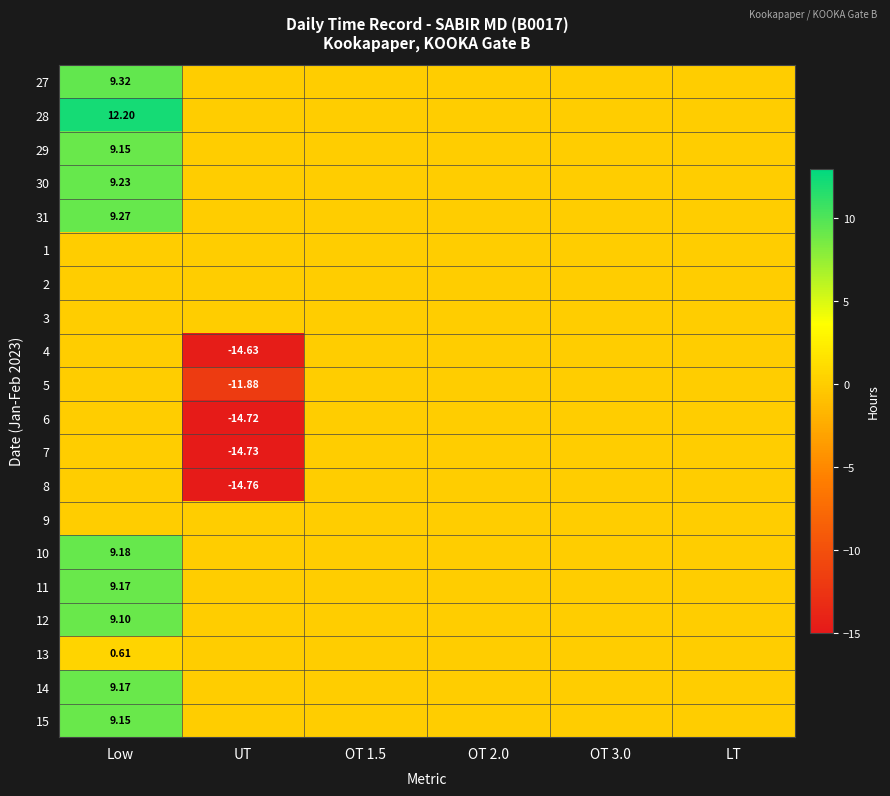

List the labels in order of 29 value, largest first.

Low, UT, OT 1.5, OT 2.0, OT 3.0, LT